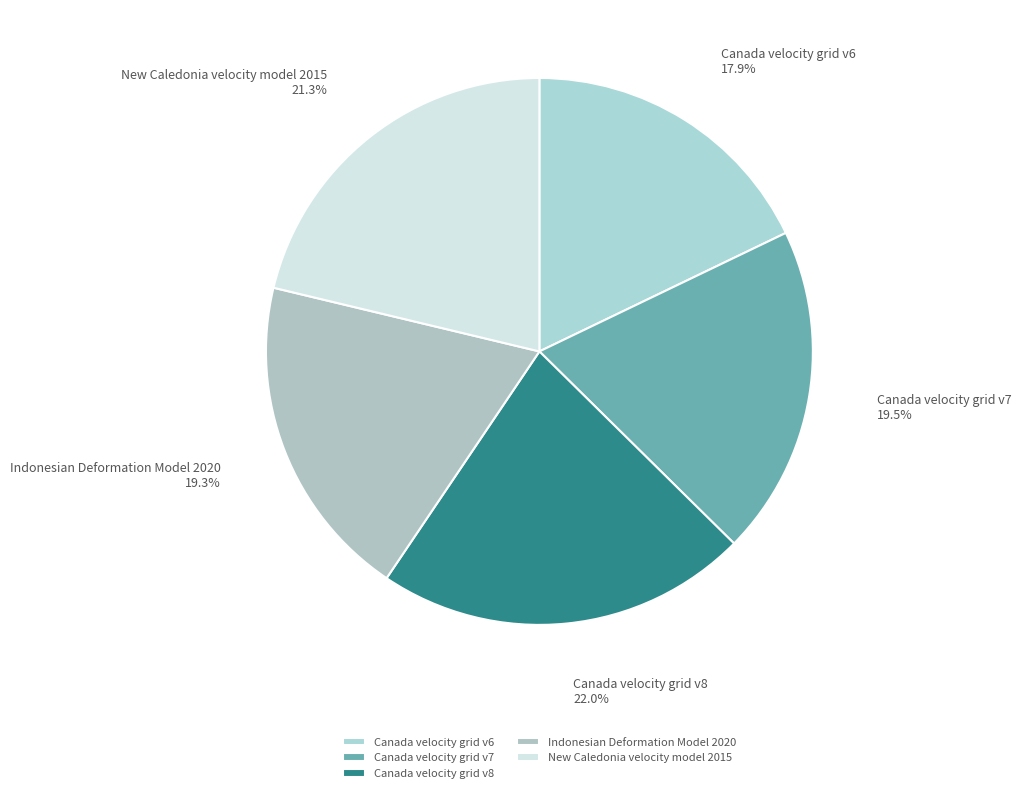

To the nearest percent, what is the difference between the largest and smallest slice percentages?

4%